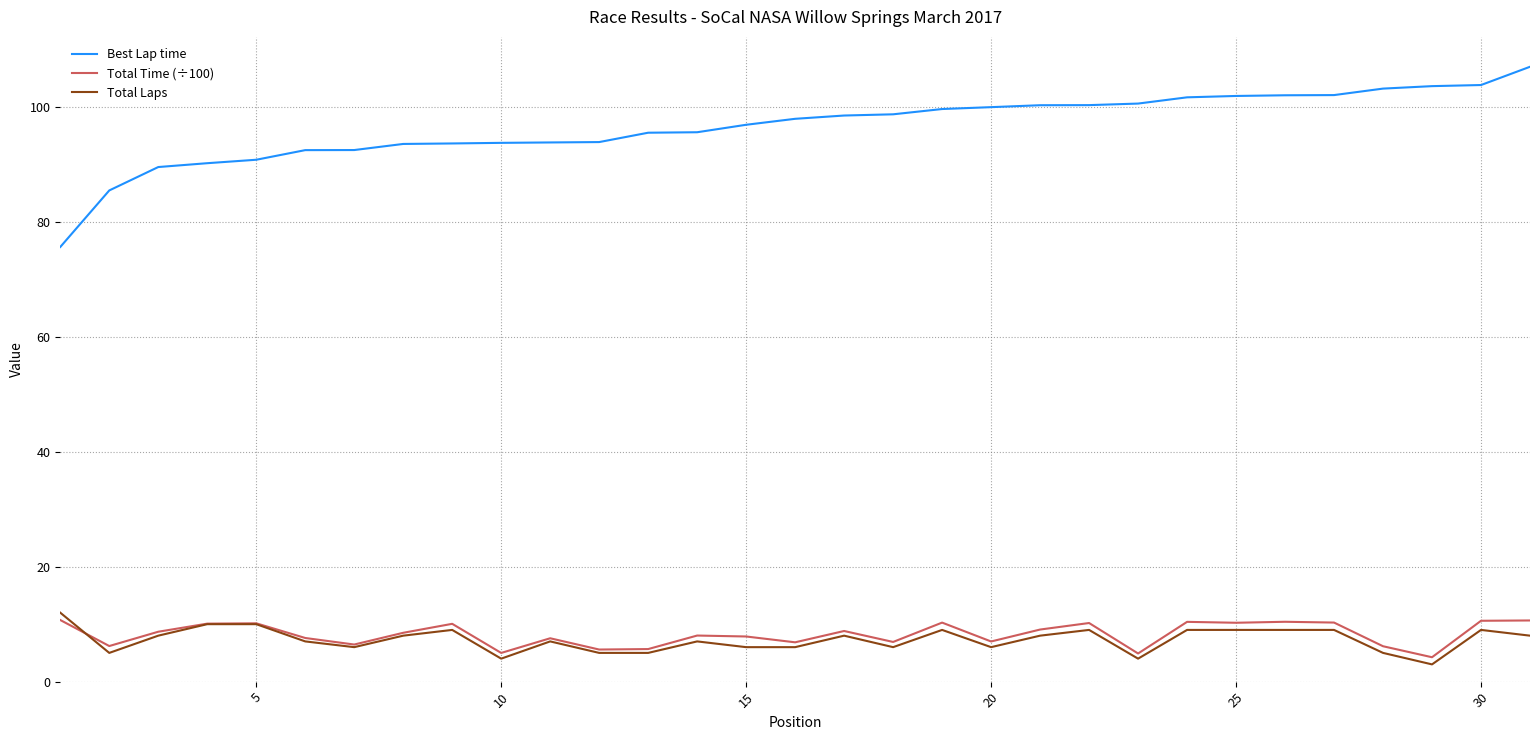

True or false: Total Time (÷100) and Best Lap time cross at least once.

False